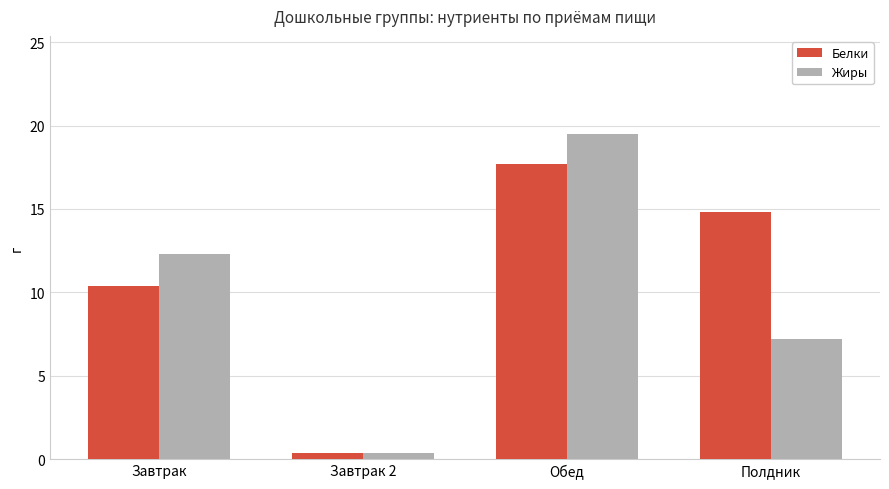

What is the difference between the Жиры values at Завтрак 2 and Завтрак?

11.9